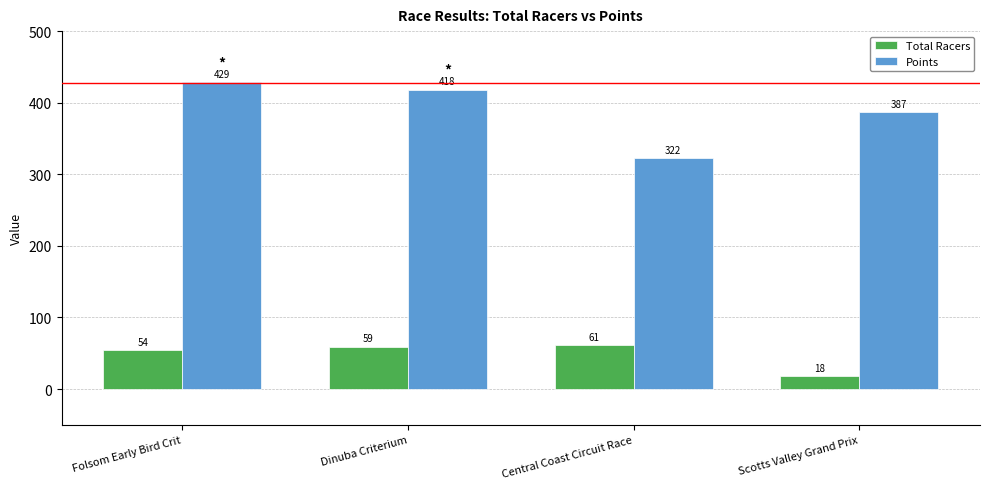

How many categories are shown in the chart?

4